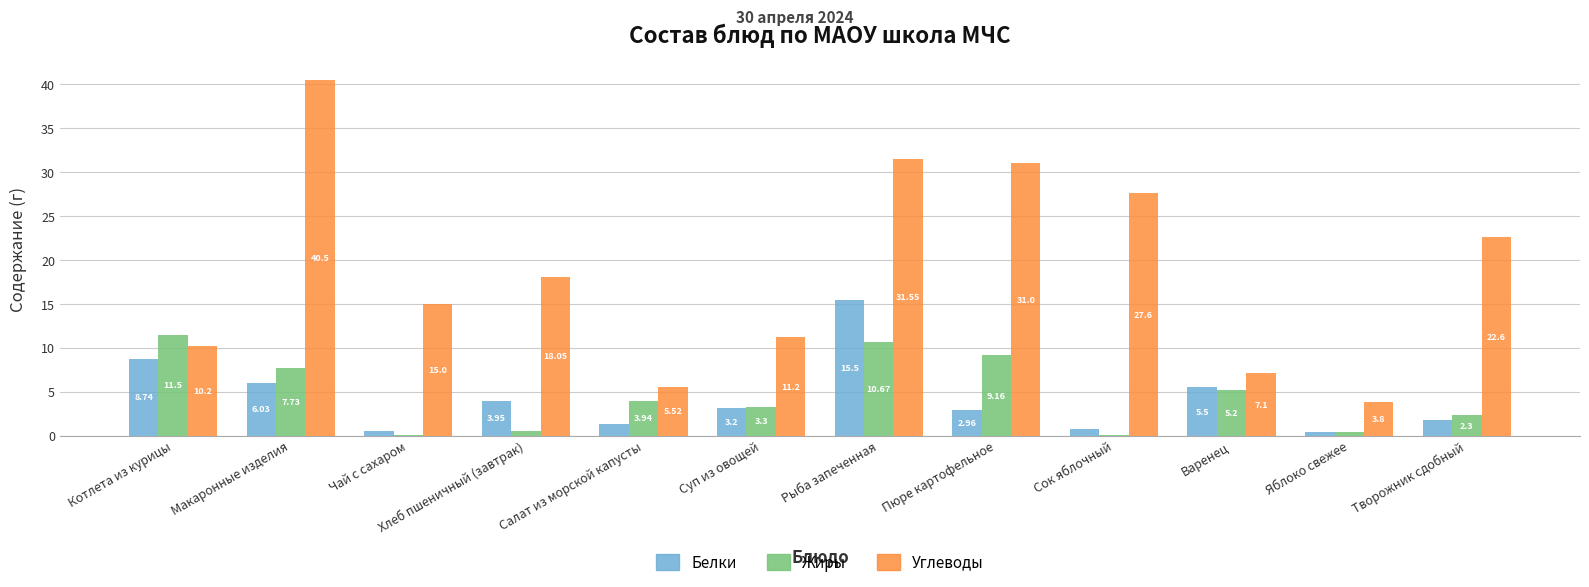

At which category does the chart reach its peak across all series?

Макаронные изделия